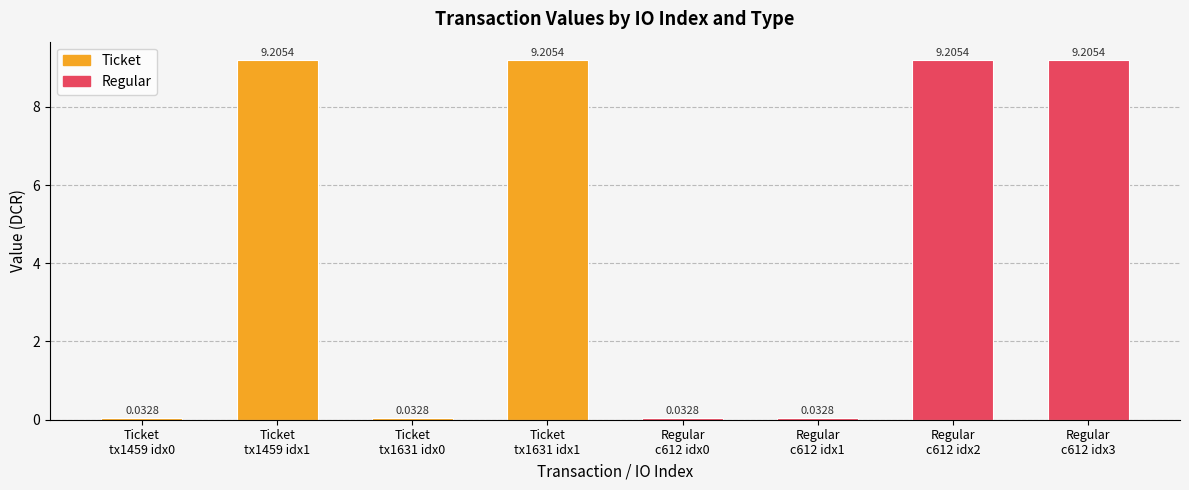

What are all the series names shown in the legend?

Ticket, Regular